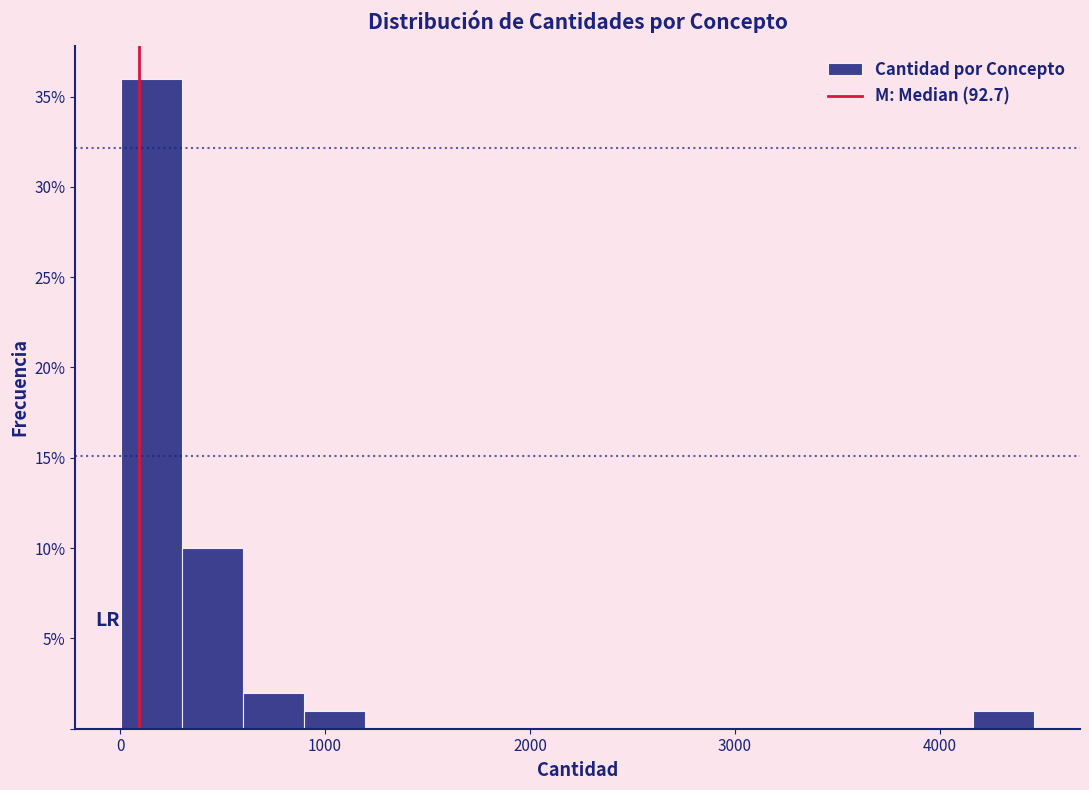

Read against the x-axis, roughly where is the centre of the tallest bar?

200